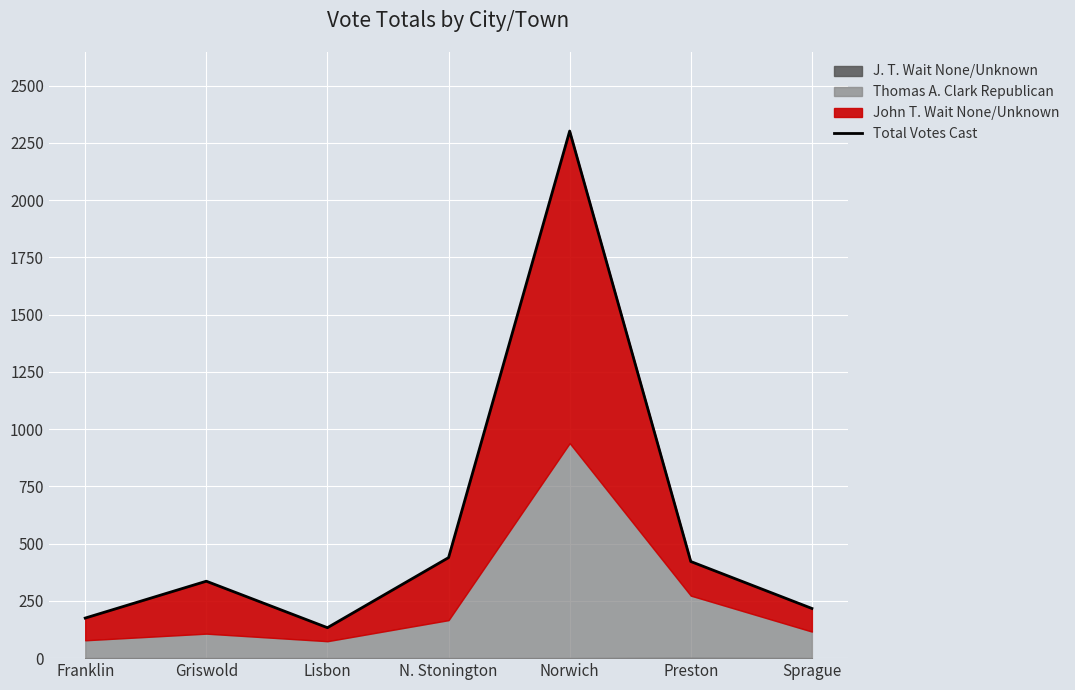

Which label corresponds to the smallest value in the chart?

Lisbon